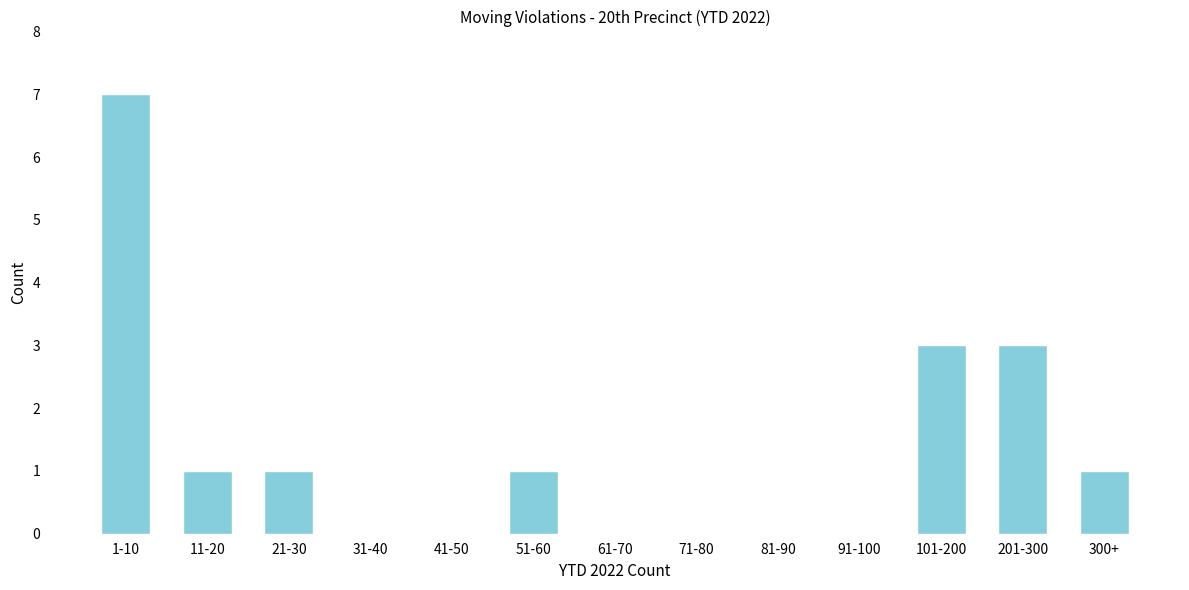

Reading left to right, transcribe all the data shown in this chart.

1-10=7	11-20=1	21-30=1	31-40=0	41-50=0	51-60=1	61-70=0	71-80=0	81-90=0	91-100=0	101-200=3	201-300=3	300+=1